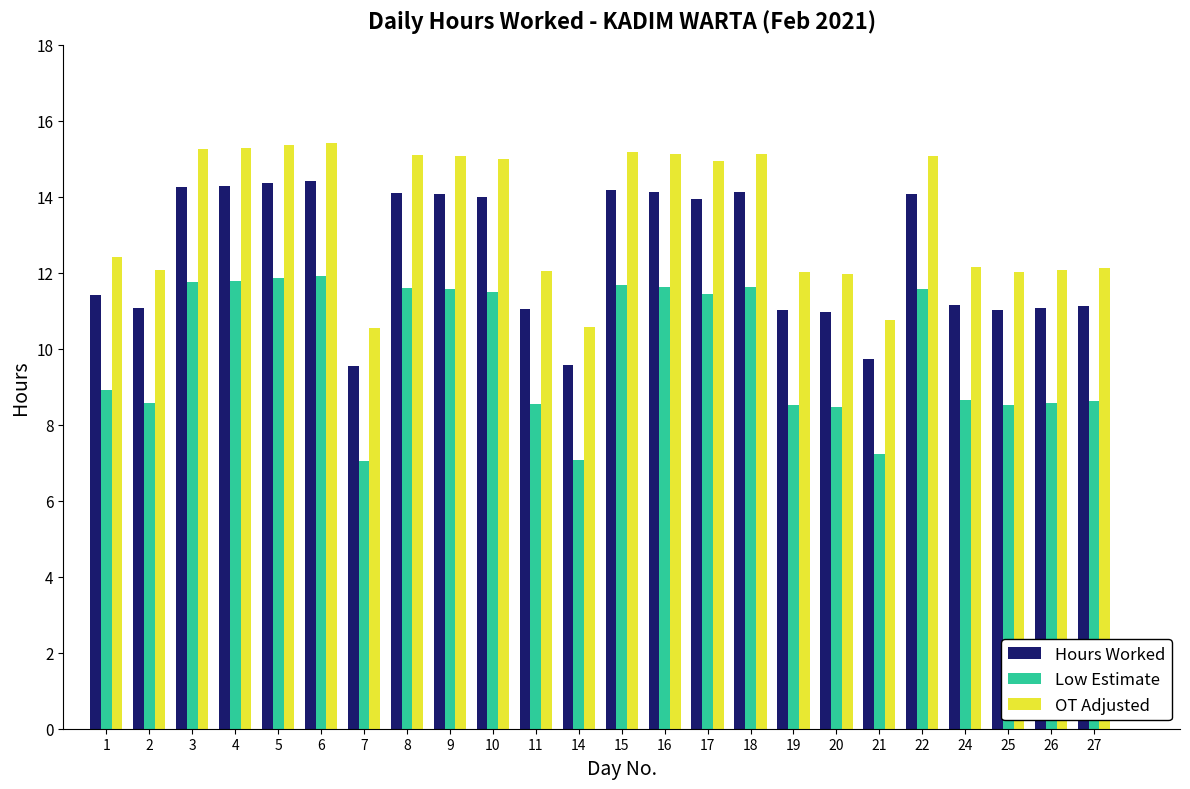

Are the bars horizontal?

No